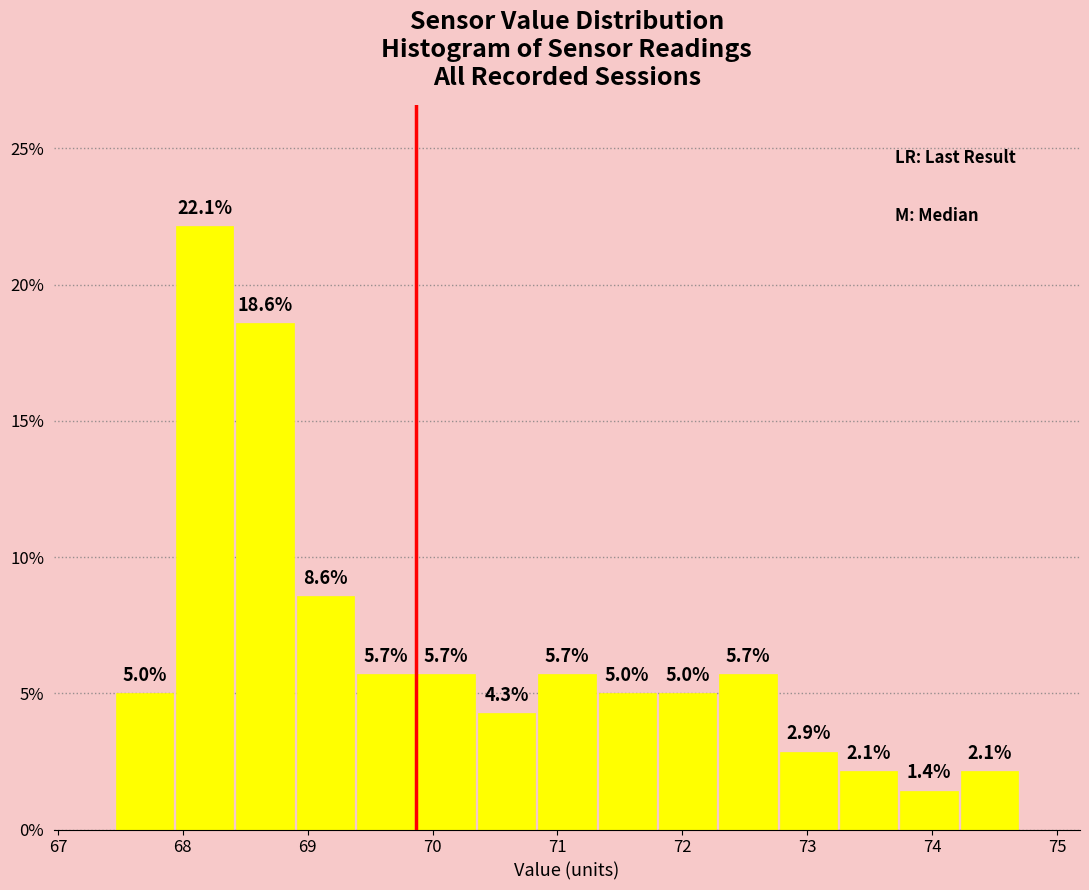

How tall is the bar that spans 69.9 to 70.4 on the x-axis? The bar edges are not printed on the chart, so give them approximately, as read against the axis.

5.7